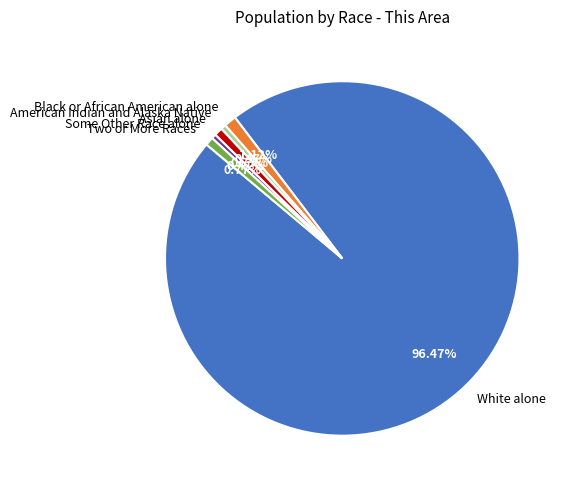

What percentage do Black or African American alone and Asian alone together represent?

1.9%